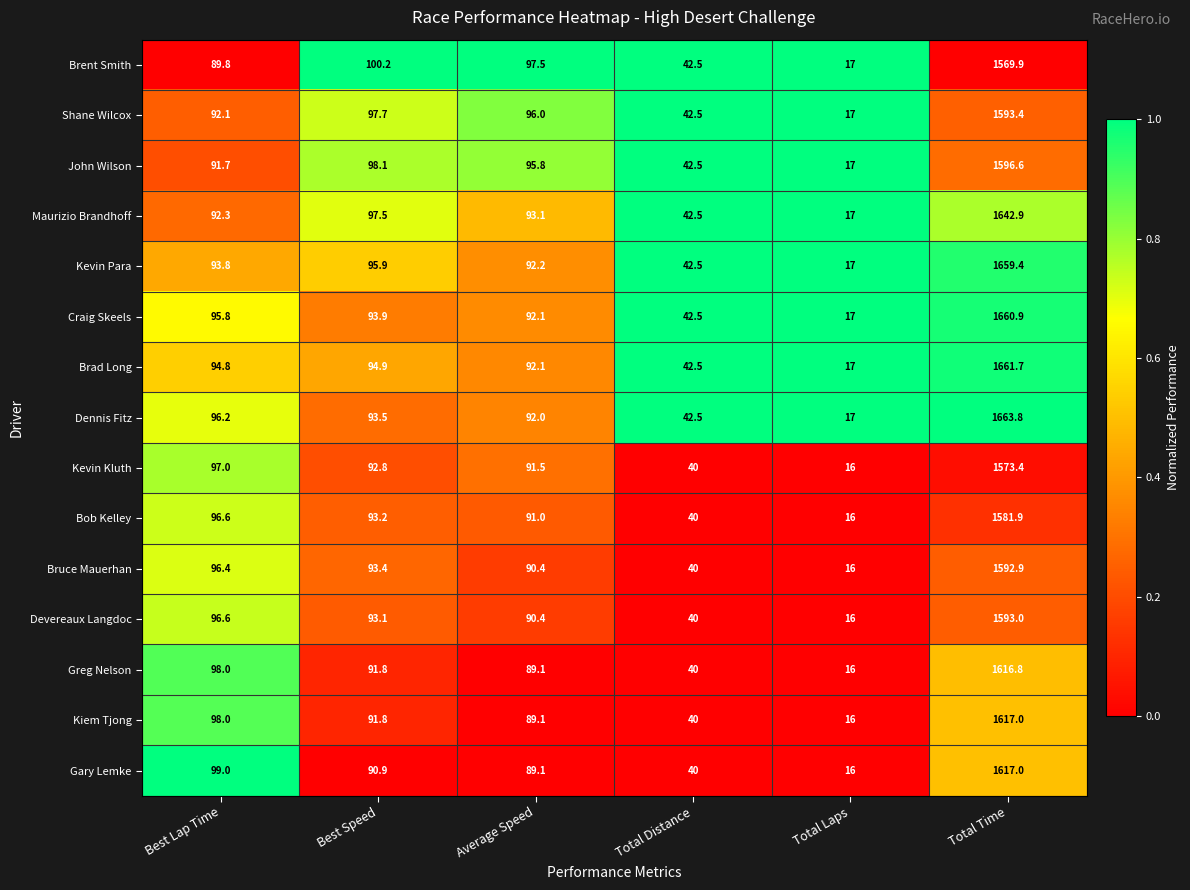

What is the sum of all Devereaux Langdoc values?

1929.1